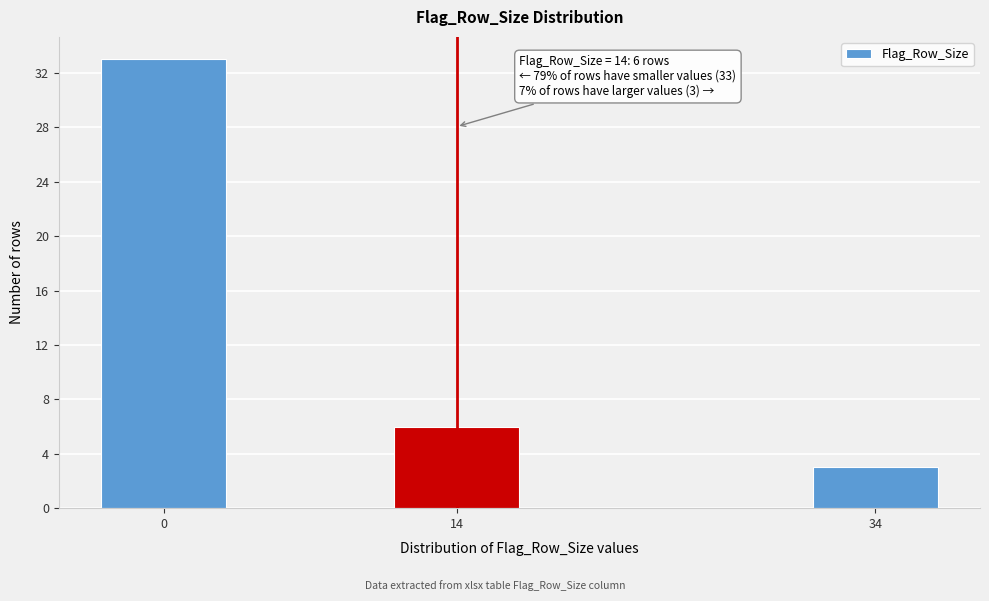

Reading left to right, list all the values displayed in this chart.

33	6	3